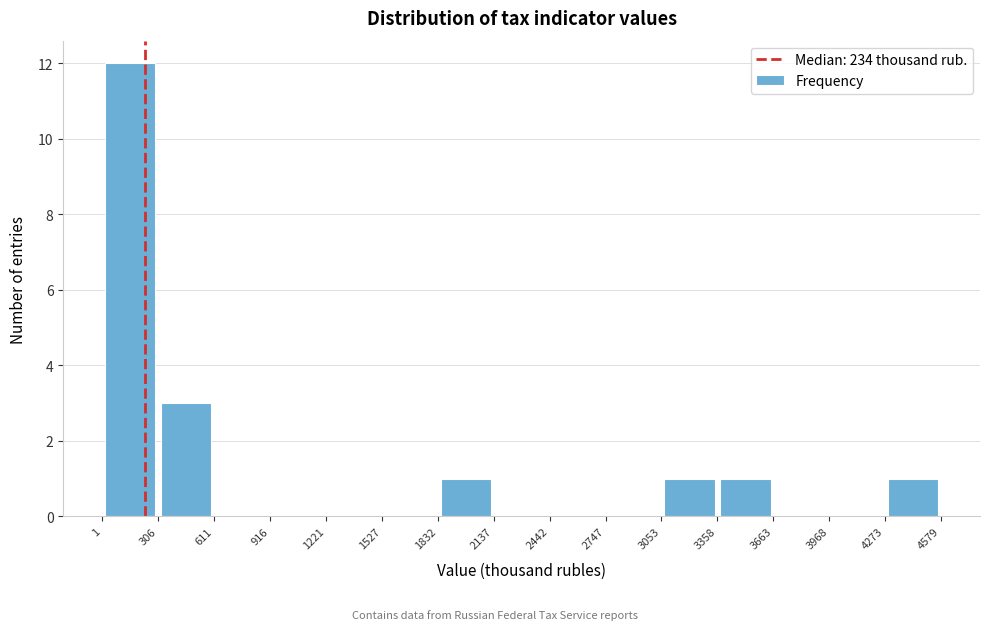

How tall is the bar that spans 1 to 306 on the x-axis? The values are not printed on the chart, so give them approximately, as read against the axis.

12